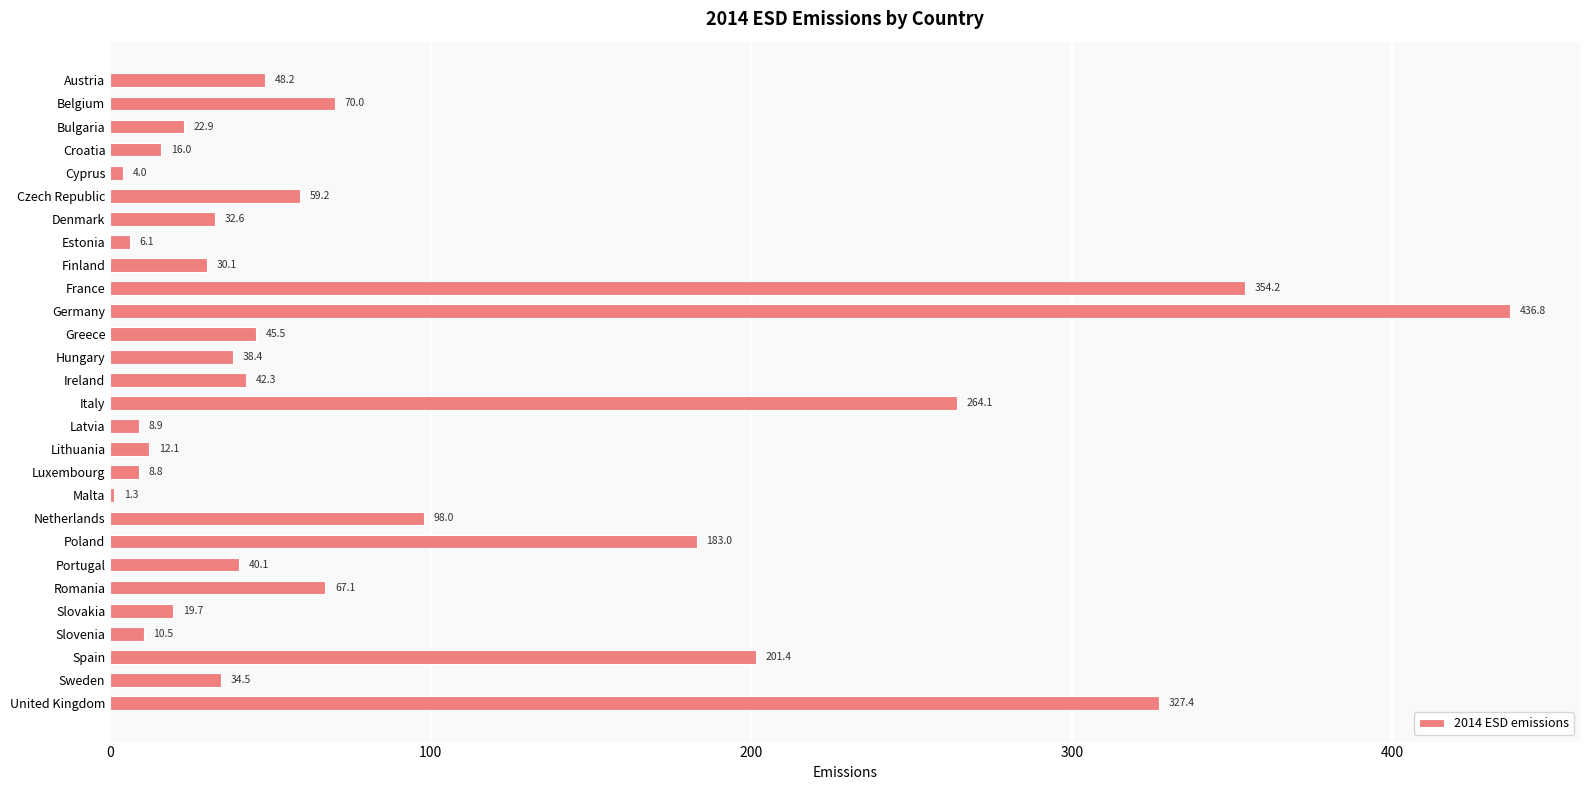

What is the greatest value displayed?

436.8